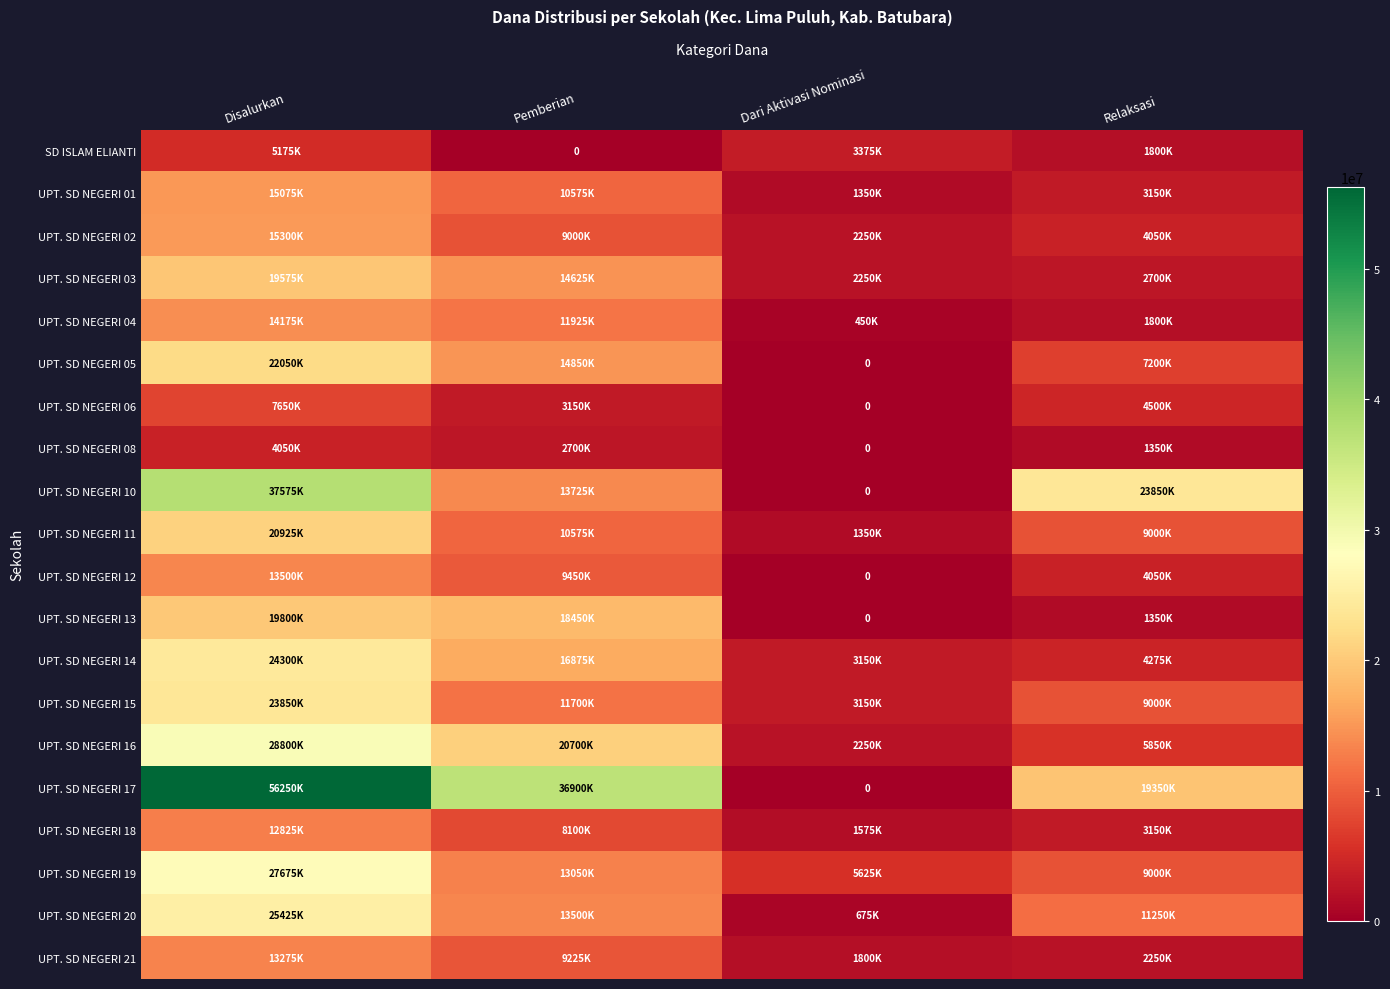

Which category has the highest value across all series?

Disalurkan